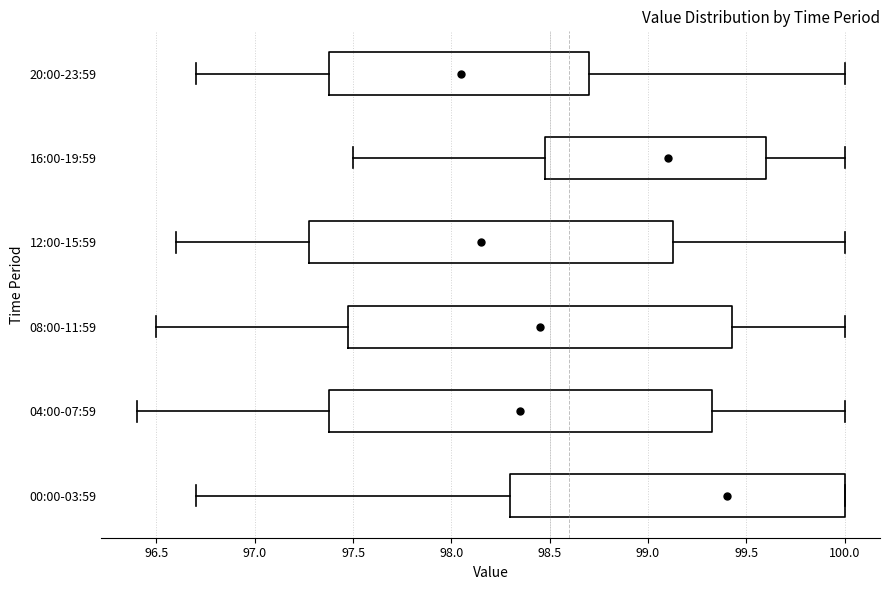

Which box has the furthest to the right median line?

00:00-03:59